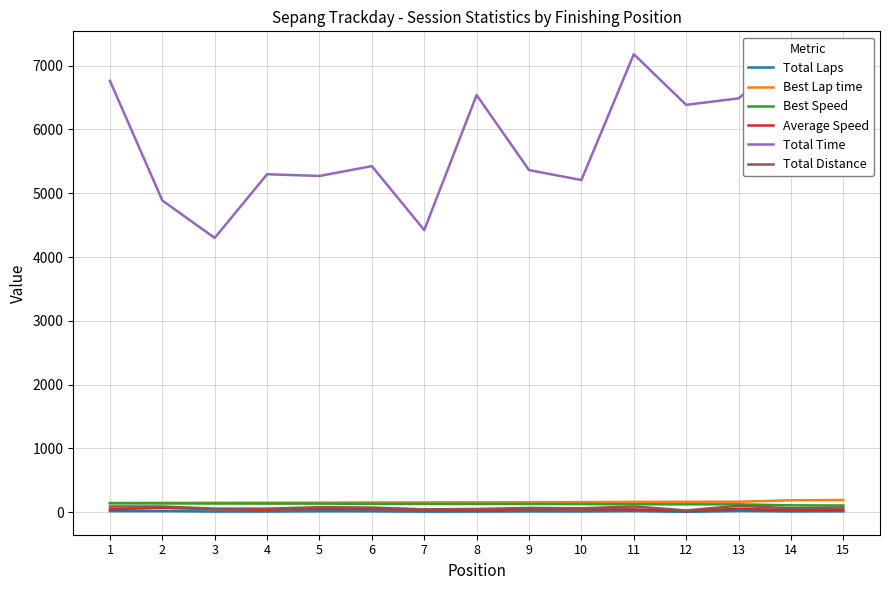

True or false: Total Distance and Total Time intersect in this chart.

False